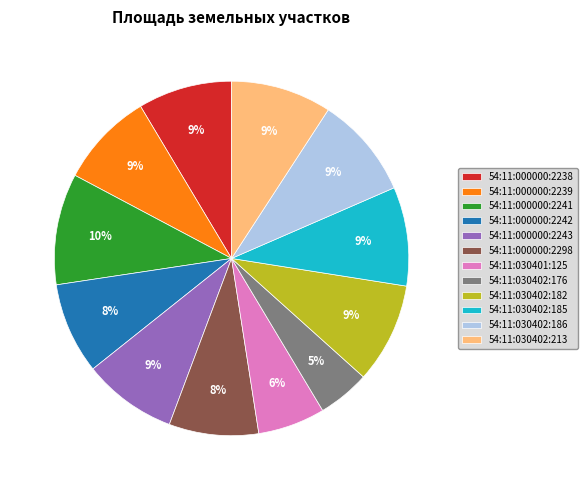

Which category has the smallest portion of the pie?

54:11:030402:176